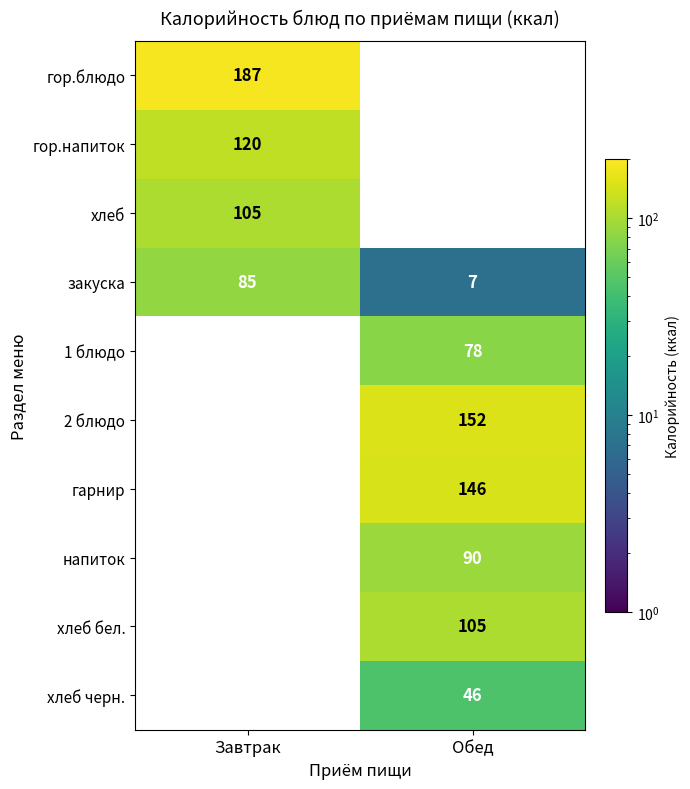

Is the value of гор.напиток at Завтрак greater than the value of напиток at Обед?

Yes